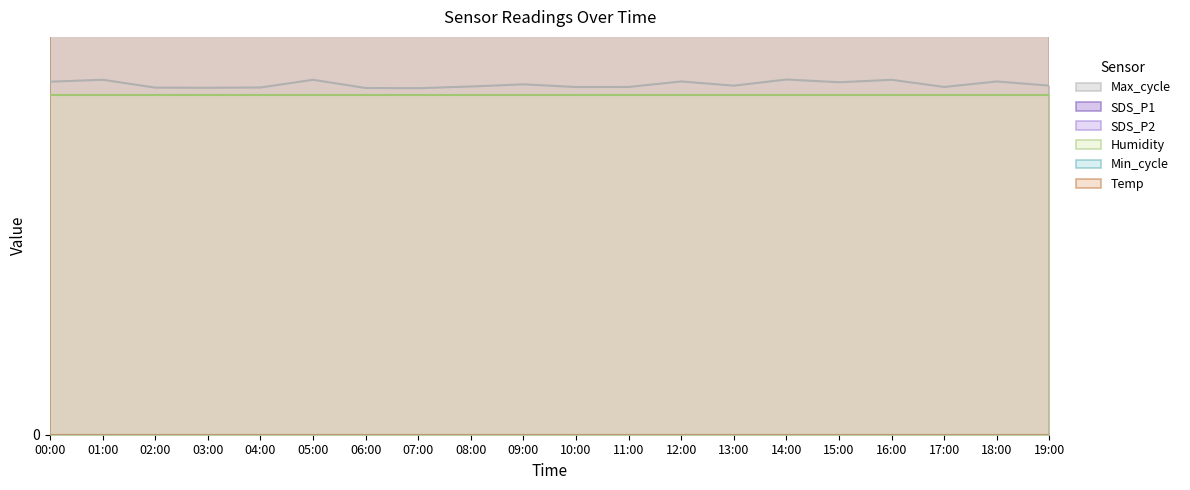

Is it true that Max_cycle equals 20.5 at 11:00?

True